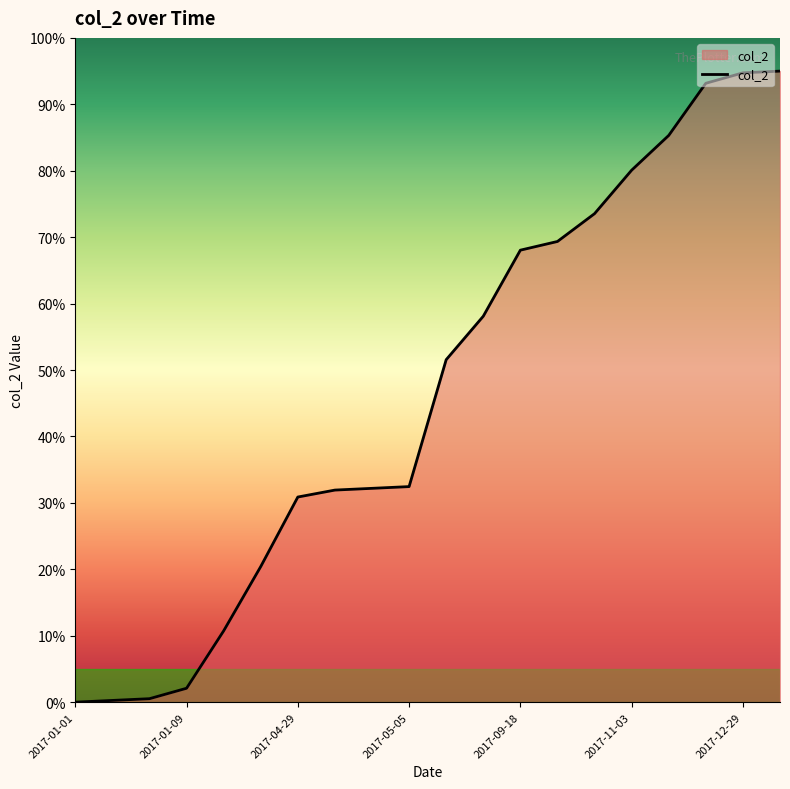

Approximately how many times larger is the value at 2017-09-18 compared to 2017-12-29?

0.7